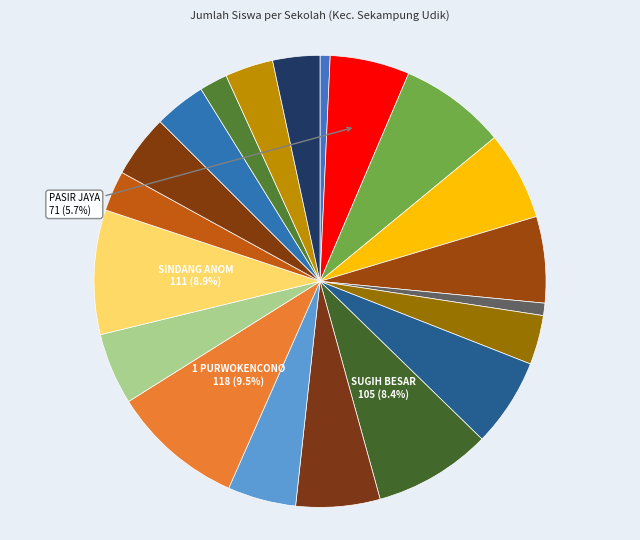

How many segments does this pie chart have?

20